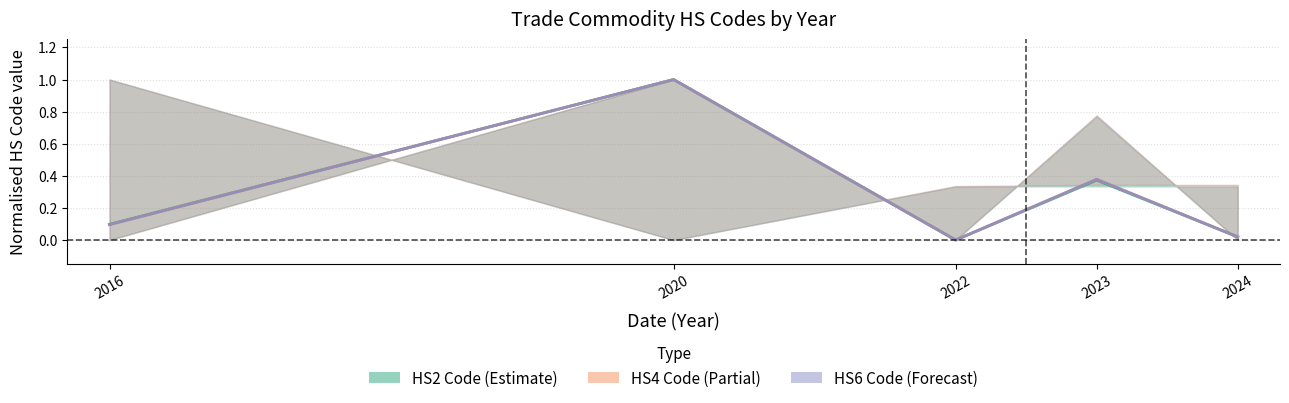

Reading left to right, what are all the values shown in this chart?

HS2 Code mean: 2016=0.1	2020=1.0	2022=0.0	2023=0.4	2024=0.0
HS4 Code mean: 2016=0.1	2020=1.0	2022=0.0	2023=0.4	2024=0.0
HS6 Code mean: 2016=0.1	2020=1.0	2022=0.0	2023=0.4	2024=0.0